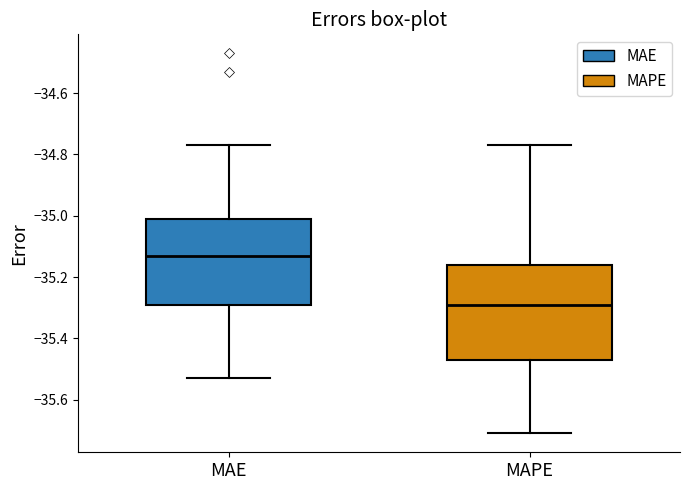

Which box is the tallest, from its lower edge to its upper edge?

MAPE